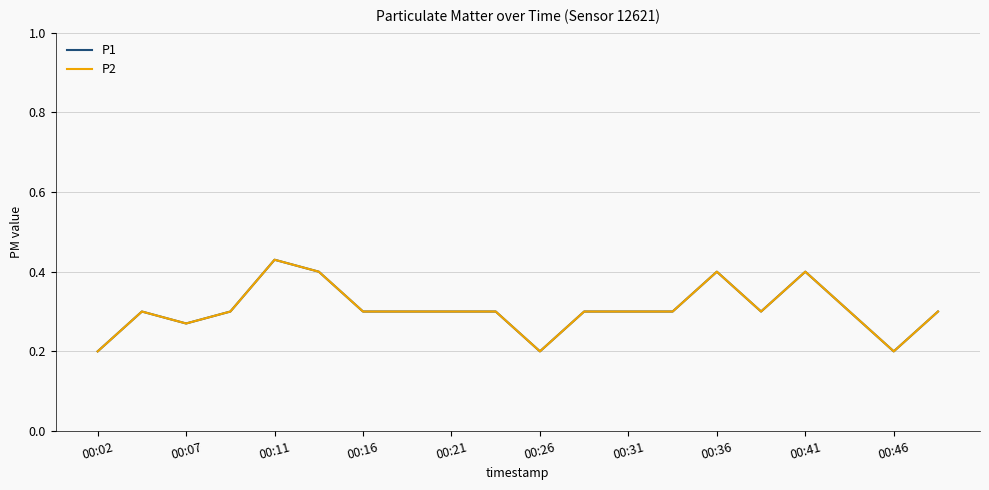

Does the chart display data point markers on the line(s)?

No